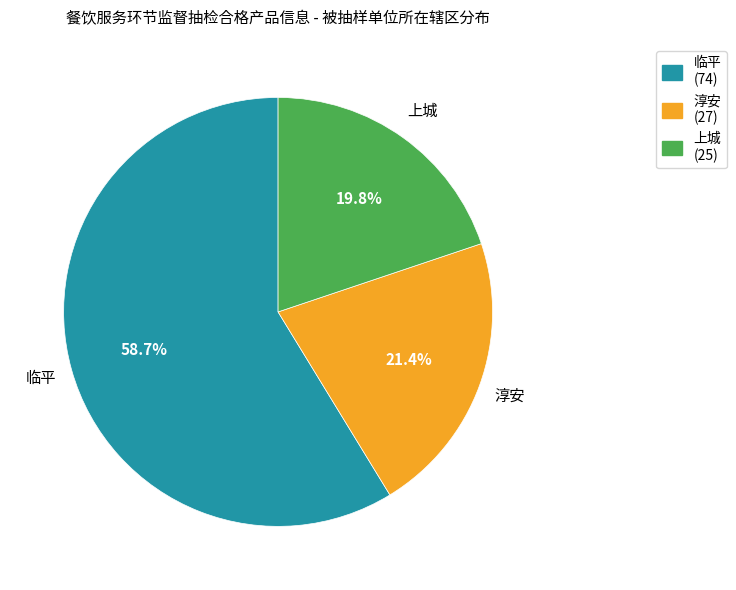

Rank the categories by value from highest to lowest.

临平, 淳安, 上城